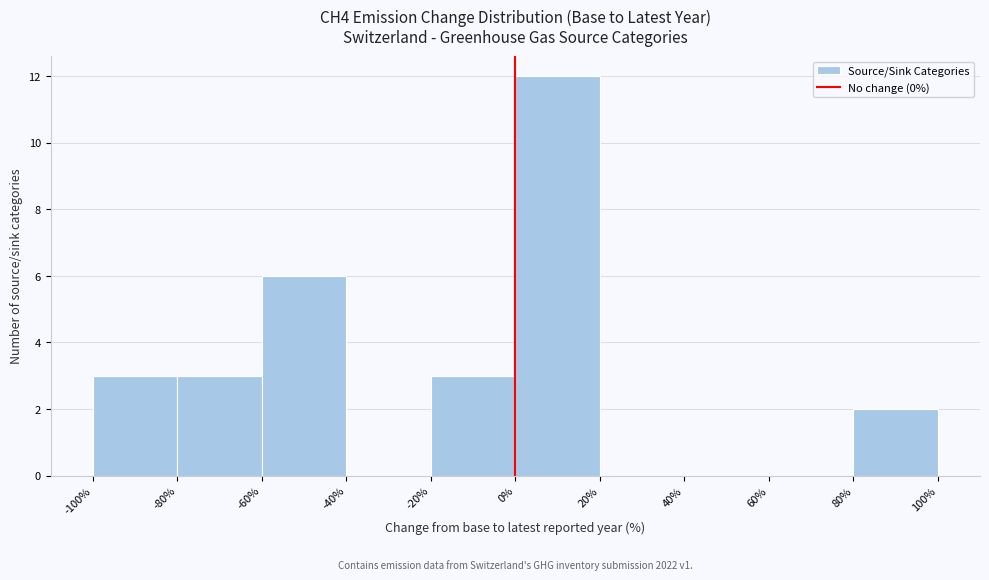

Over which range of the x-axis is the bar tallest?

0% to 20%